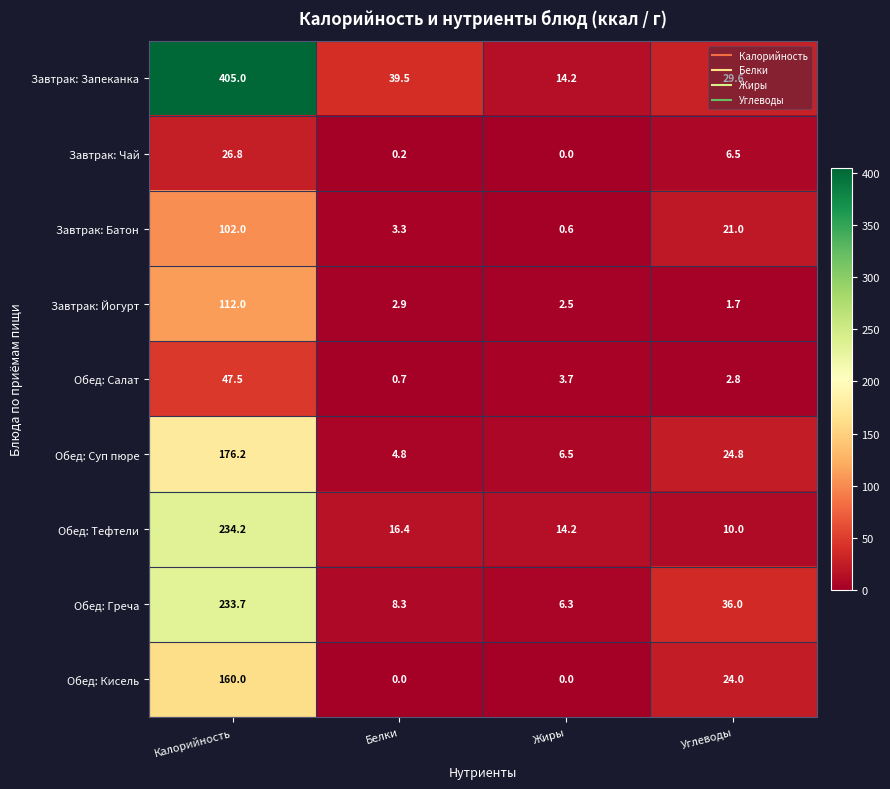

The value of Обед: Греча at Калорийность is 233.7. True or false?

True